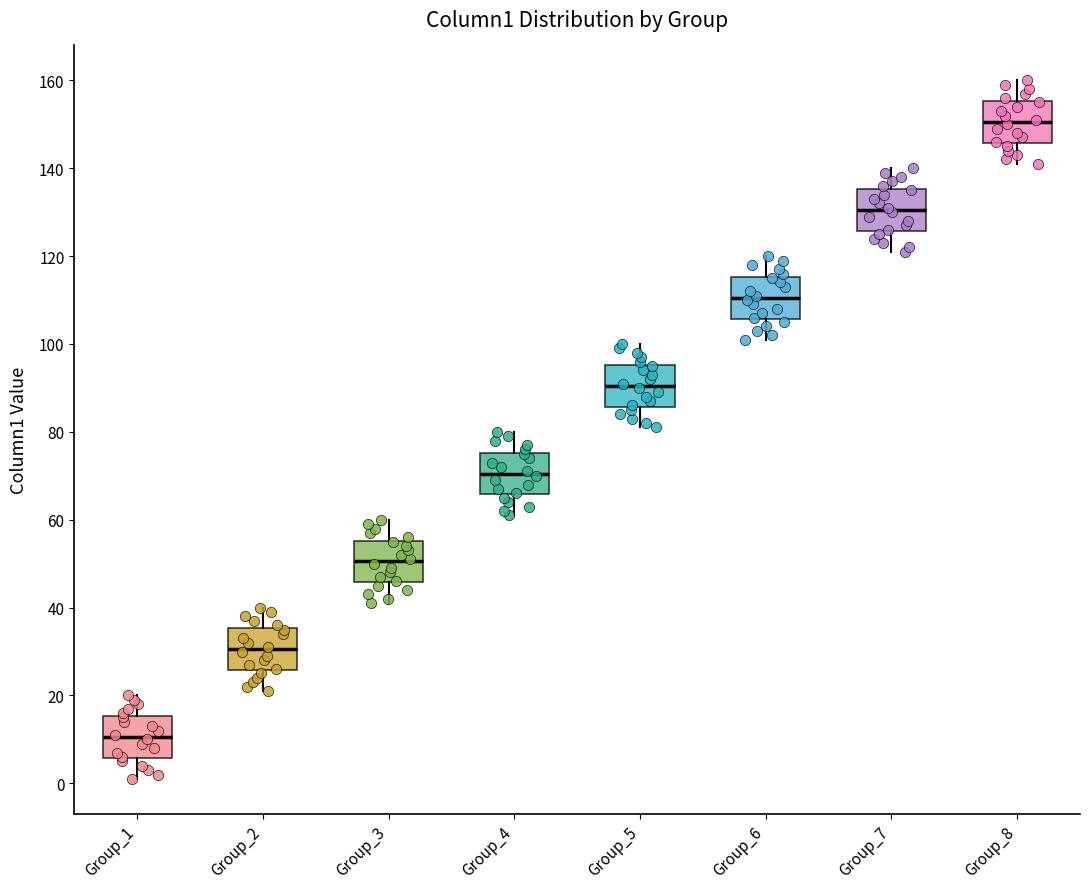

Reading left to right, transcribe this box plot: for each box, give where its median line is, the range the box spans, and where its two whiskers end, as read against the y-axis. The values are not printed on the chart, so give them approximately, as read against the axis.

Group_1: median 10, box 6 to 16, whiskers 2 to 20
Group_2: median 30, box 26 to 36, whiskers 22 to 40
Group_3: median 50, box 46 to 56, whiskers 42 to 60
Group_4: median 70, box 66 to 76, whiskers 62 to 80
Group_5: median 90, box 86 to 96, whiskers 82 to 100
Group_6: median 110, box 106 to 116, whiskers 102 to 120
Group_7: median 130, box 126 to 136, whiskers 122 to 140
Group_8: median 150, box 146 to 156, whiskers 142 to 160